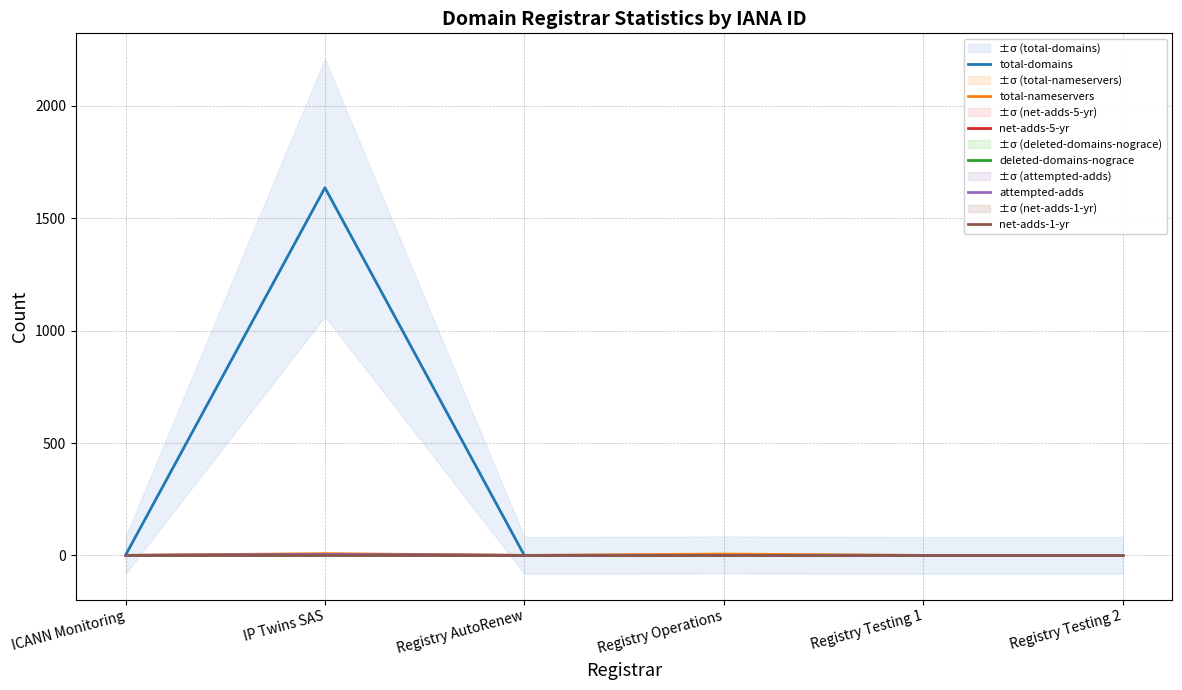

Is the value of total-domains at ICANN Monitoring greater than the value of total-nameservers at Registry AutoRenew?

Yes